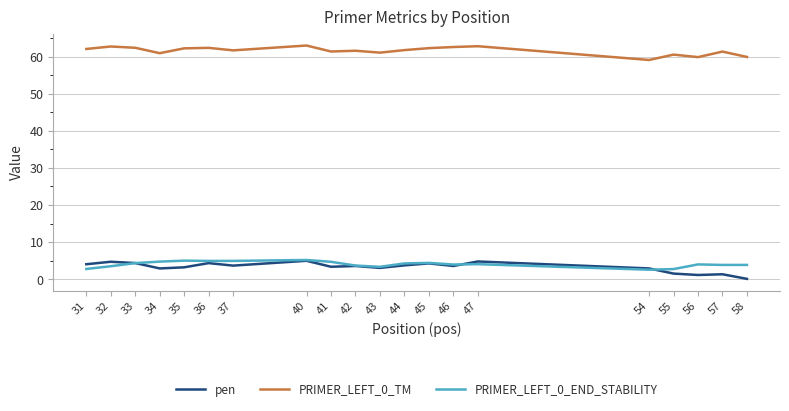

True or false: pen has more than 2 interior local peaks.

True